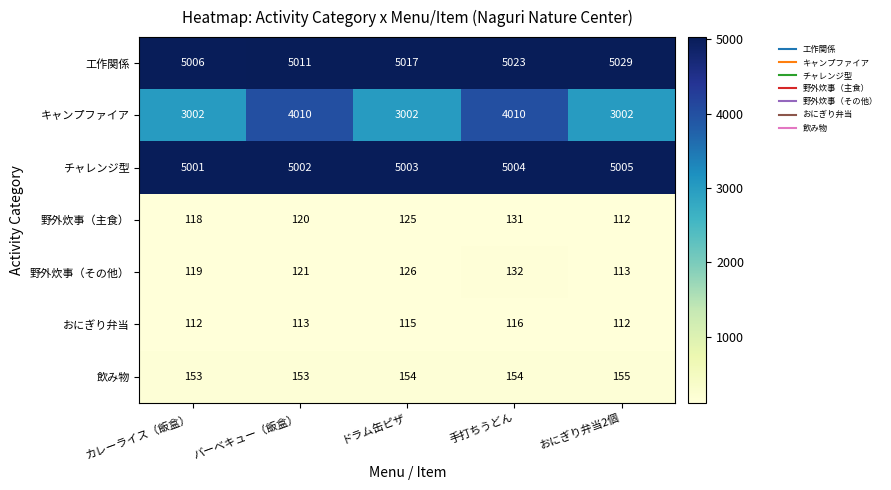

What is the average value of the チャレンジ型 series?

5003